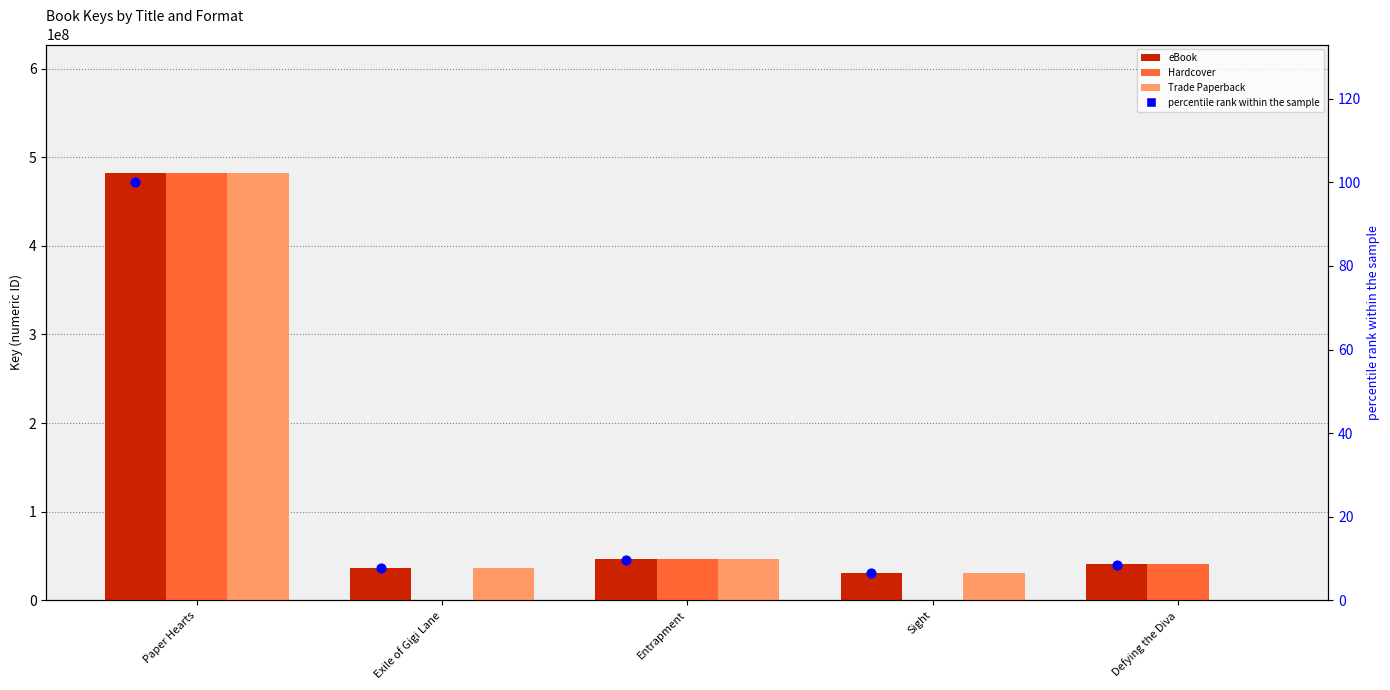

Which series reaches the minimum Y coordinate?

Hardcover